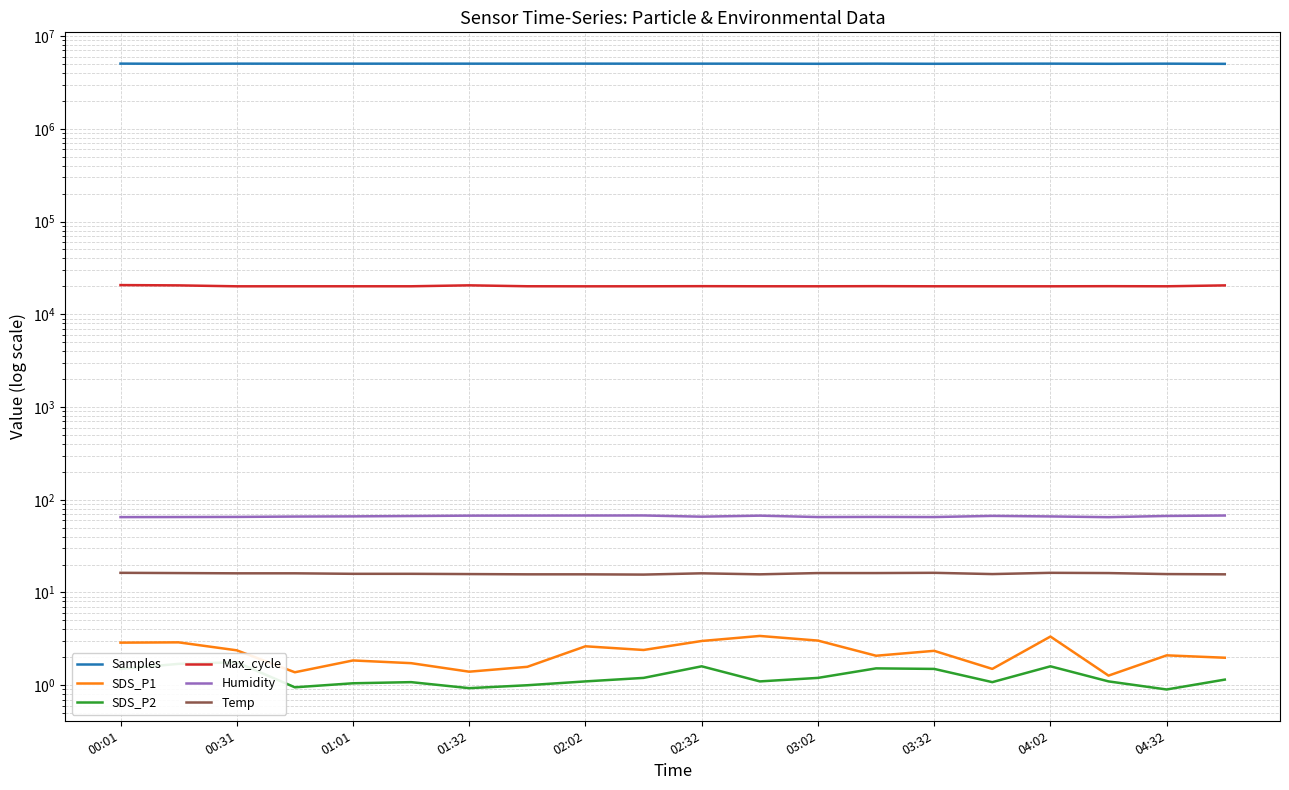

What is the greatest value displayed?

5043680.0